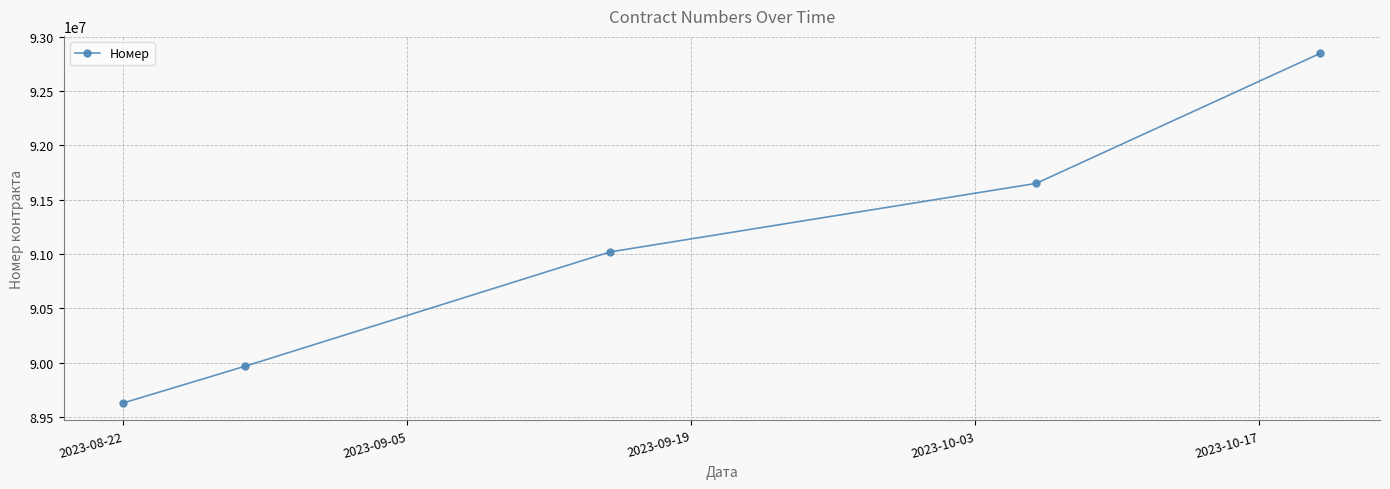

What is the average value?

91022944